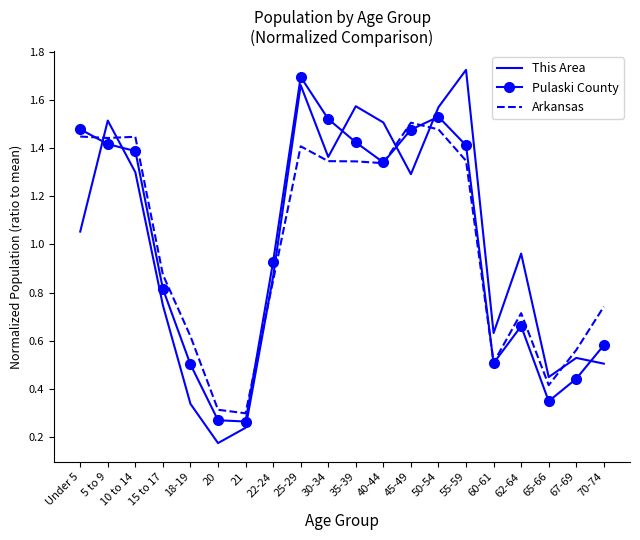

What are all the series names shown in the legend?

This Area, Pulaski County, Arkansas